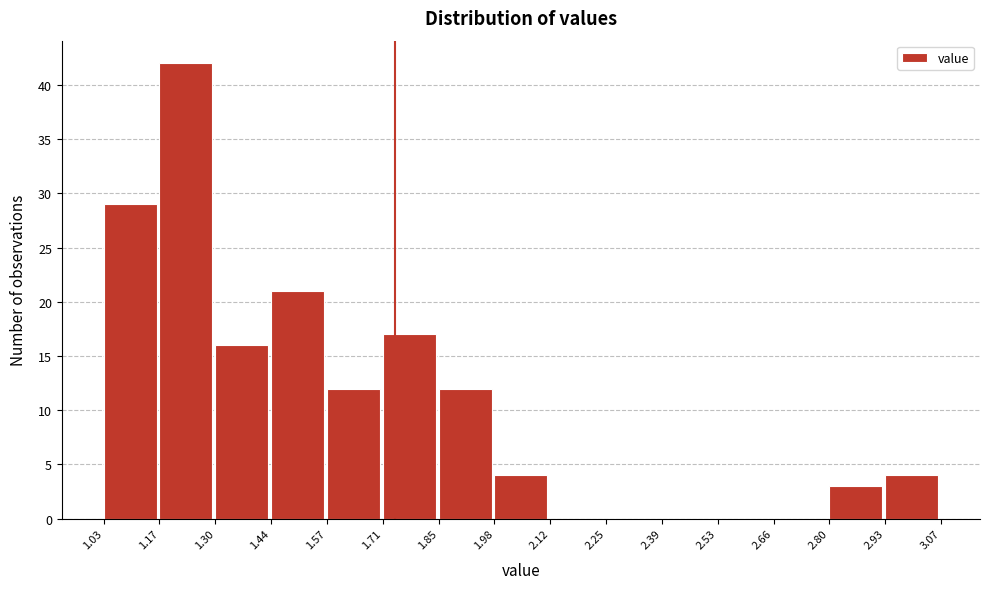

Reading left to right, transcribe this chart: for each bar, give the range it covers on the x-axis and its height. The values are not printed on the chart, so give them approximately, as read against the axis.

1.03 to 1.17: 29
1.17 to 1.30: 42
1.30 to 1.44: 16
1.44 to 1.57: 21
1.57 to 1.71: 12
1.71 to 1.85: 17
1.85 to 1.98: 12
1.98 to 2.12: 4
2.12 to 2.25: 0
2.25 to 2.39: 0
2.39 to 2.53: 0
2.53 to 2.66: 0
2.66 to 2.80: 0
2.80 to 2.93: 3
2.93 to 3.07: 4